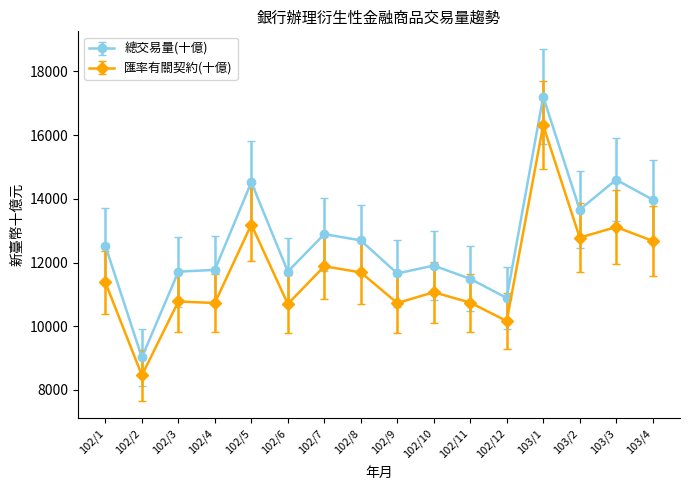

At which label does 總交易量(十億) first exceed 12523?

102/1